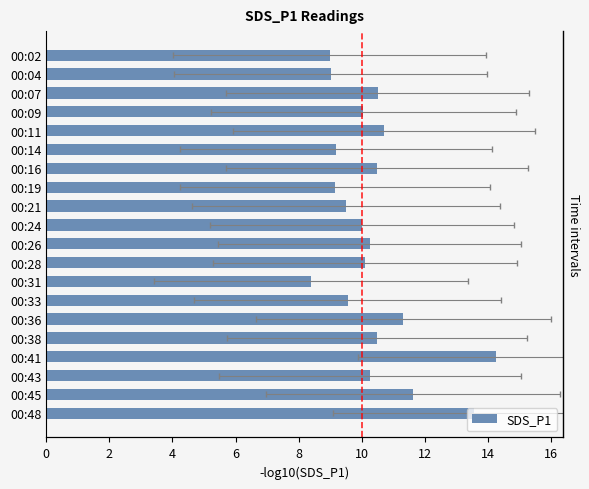

Count the number of values greater than 10.

12